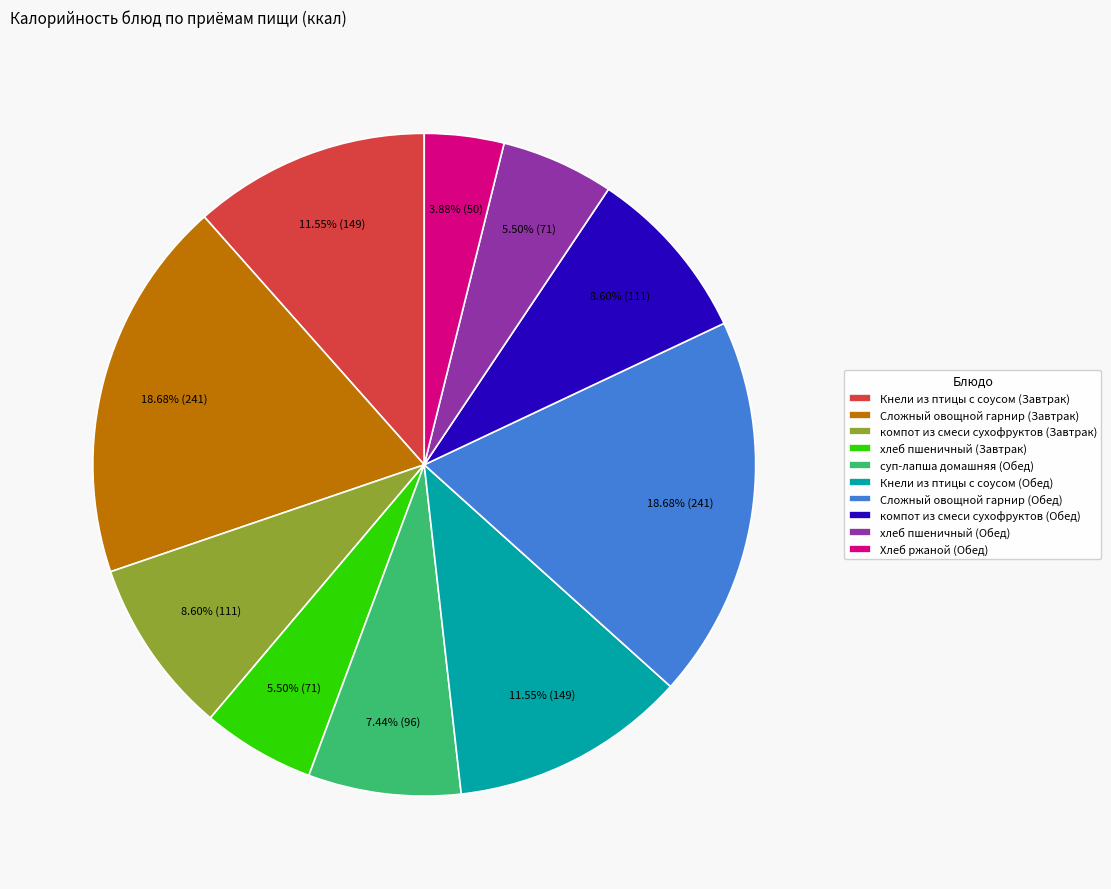

Is there any slice that represents more than half of the pie?

No